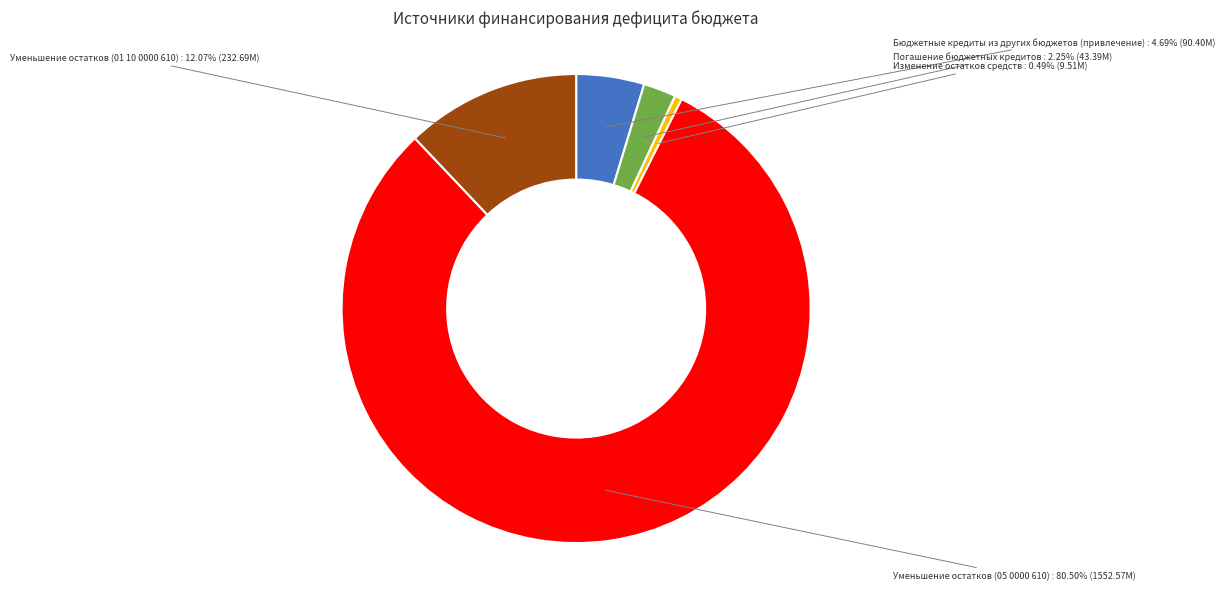

Count the number of slices in the pie.

5